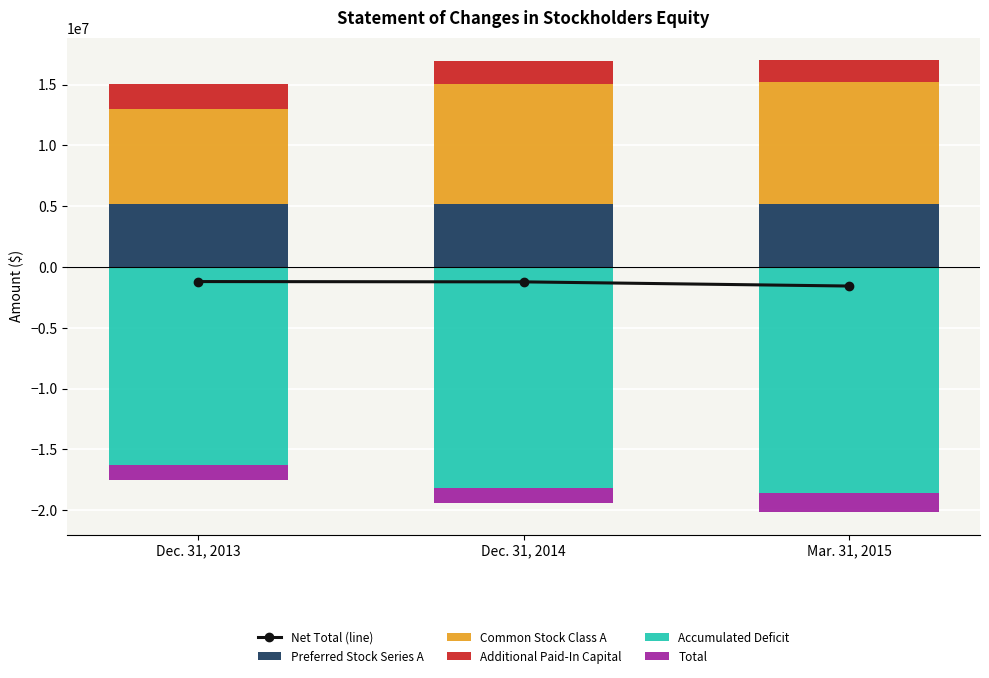

Which category has the highest value in the Accumulated Deficit series?

Dec. 31, 2013